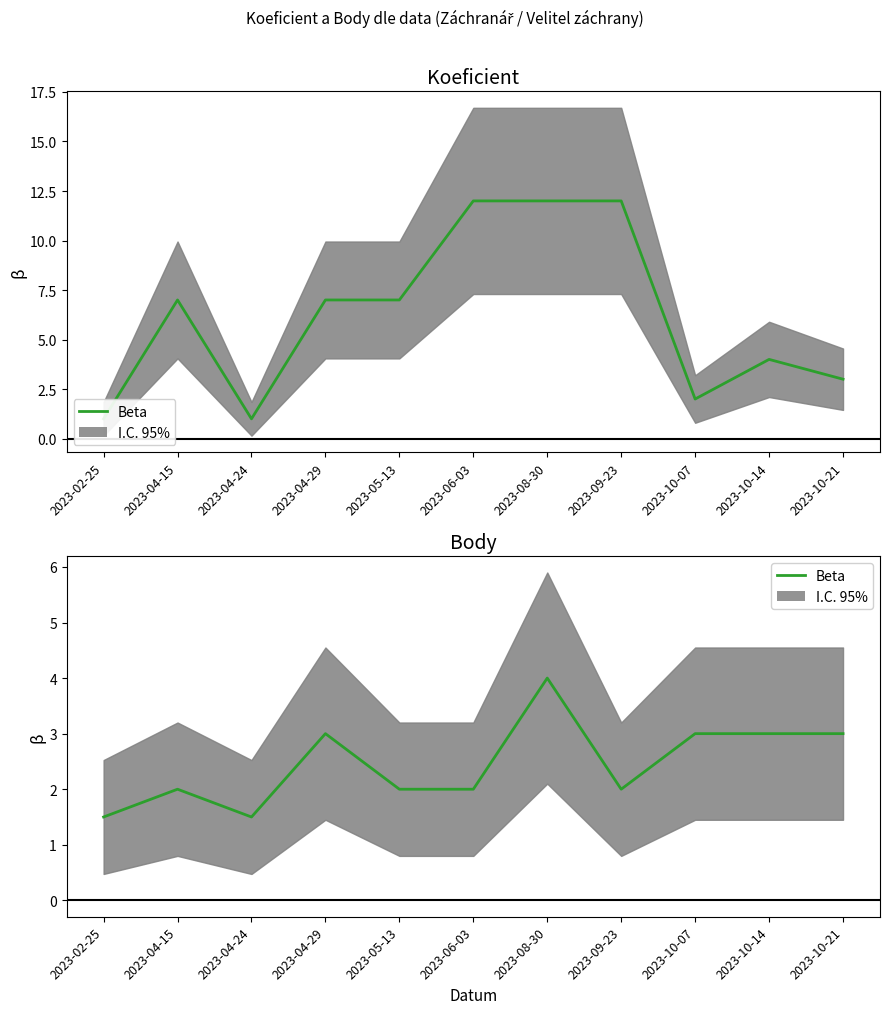

Is it true that the value at 2023-02-25 is 1.5?

True